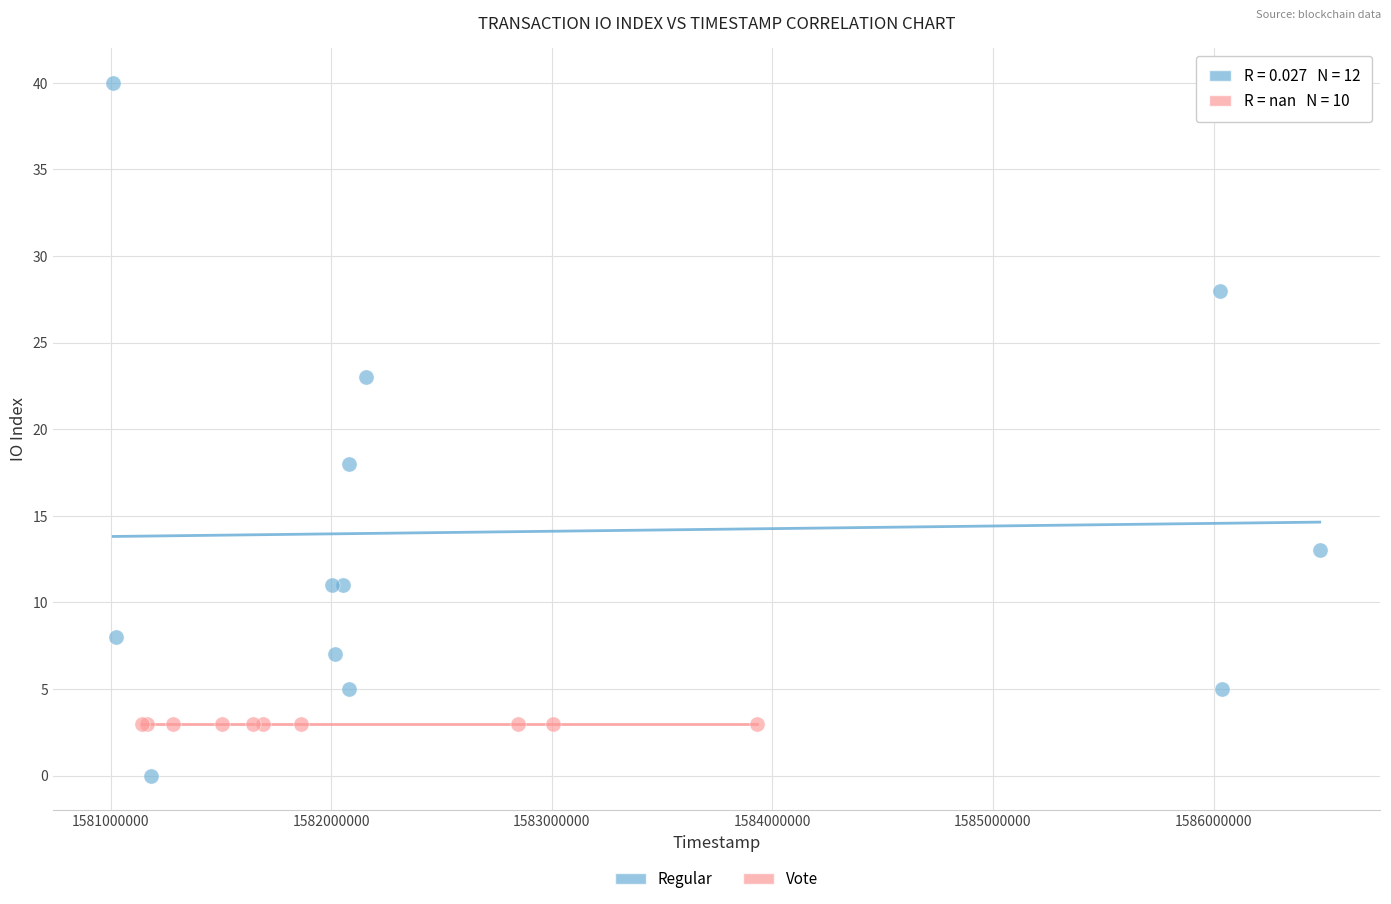

Which series reaches the maximum Y coordinate?

Regular